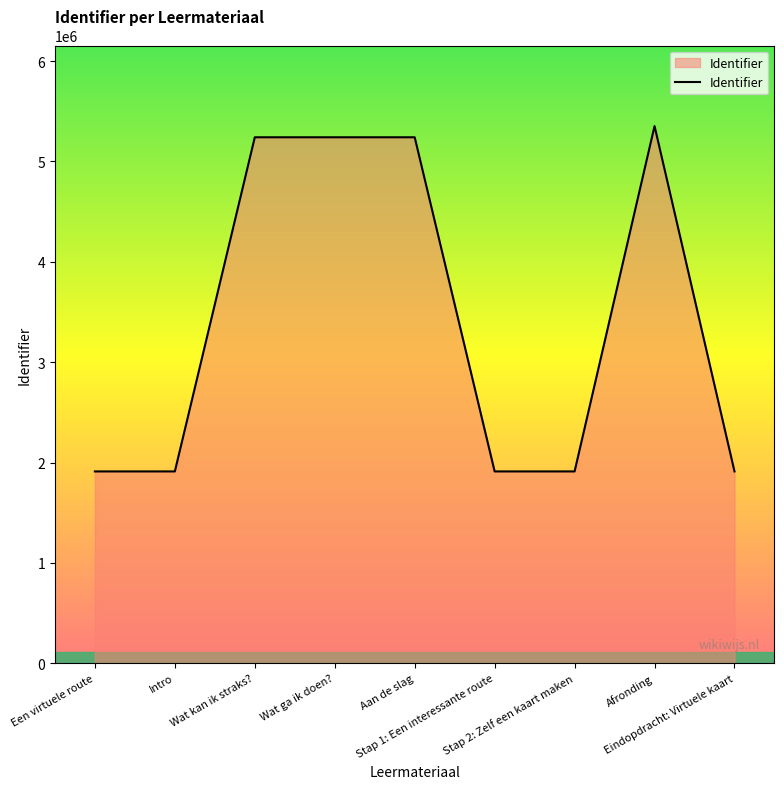

How many distinct data groups are displayed?

1